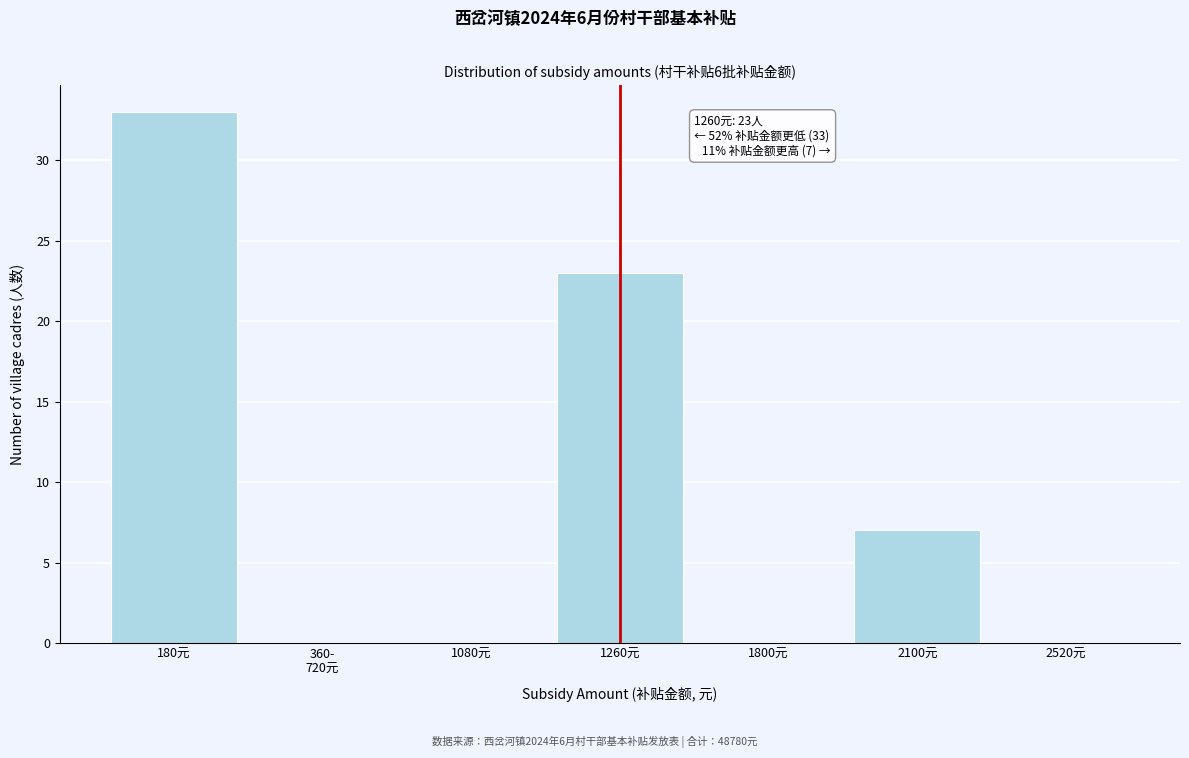

What is the change in value from 1260元 to 2520元?

-23